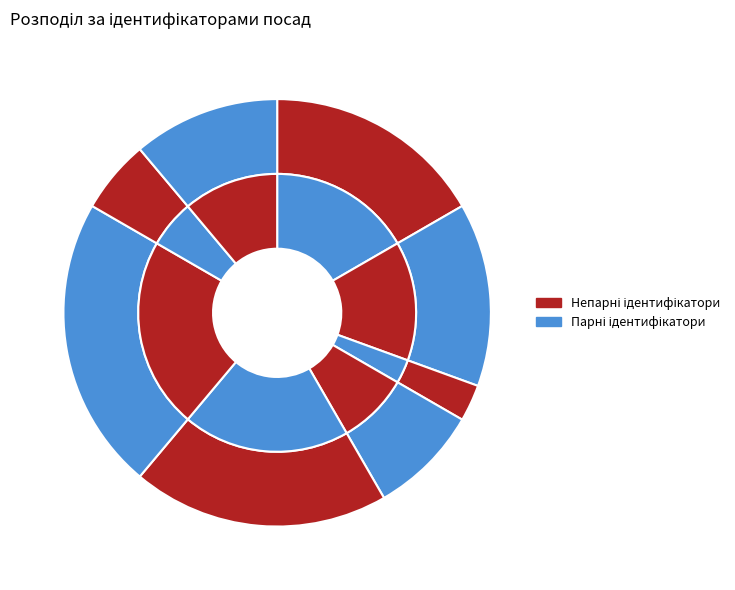

Is there any slice that represents more than half of the pie?

No